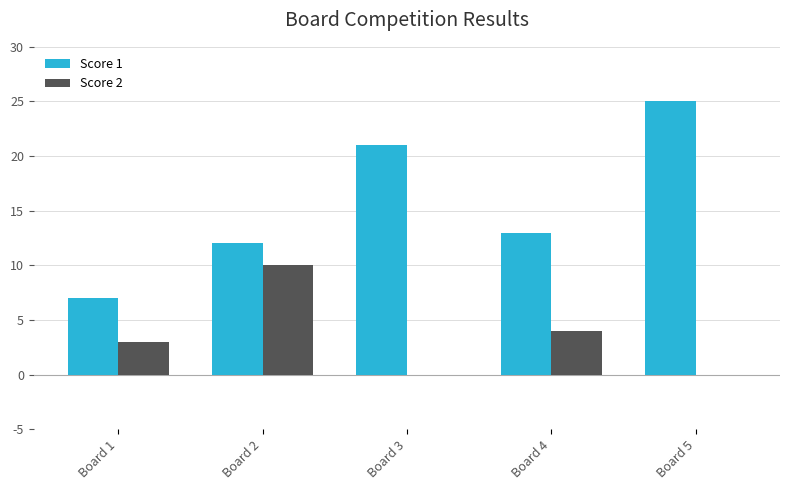

Count the number of categories in the chart.

5